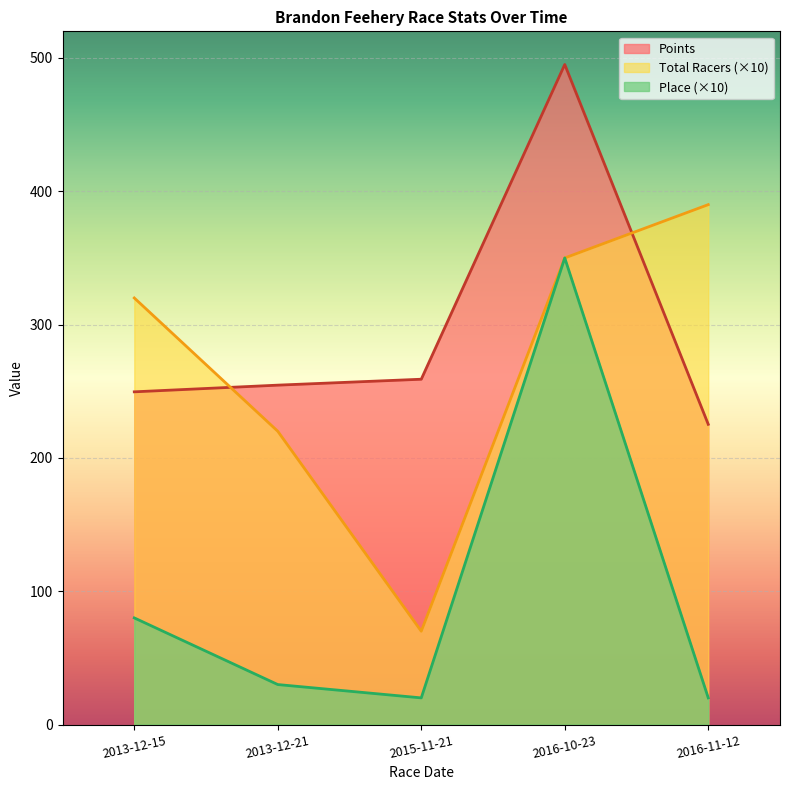

At which category is the sum across all series the highest?

2016-10-23